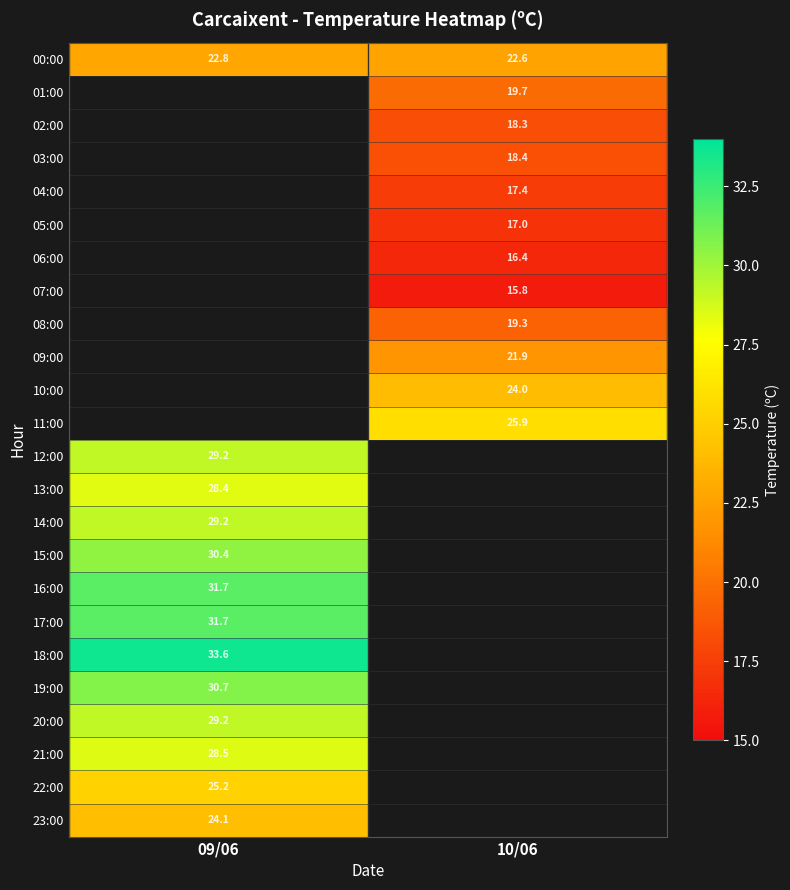

Is it true that 03:00 equals 12.4 at 10/06?

False